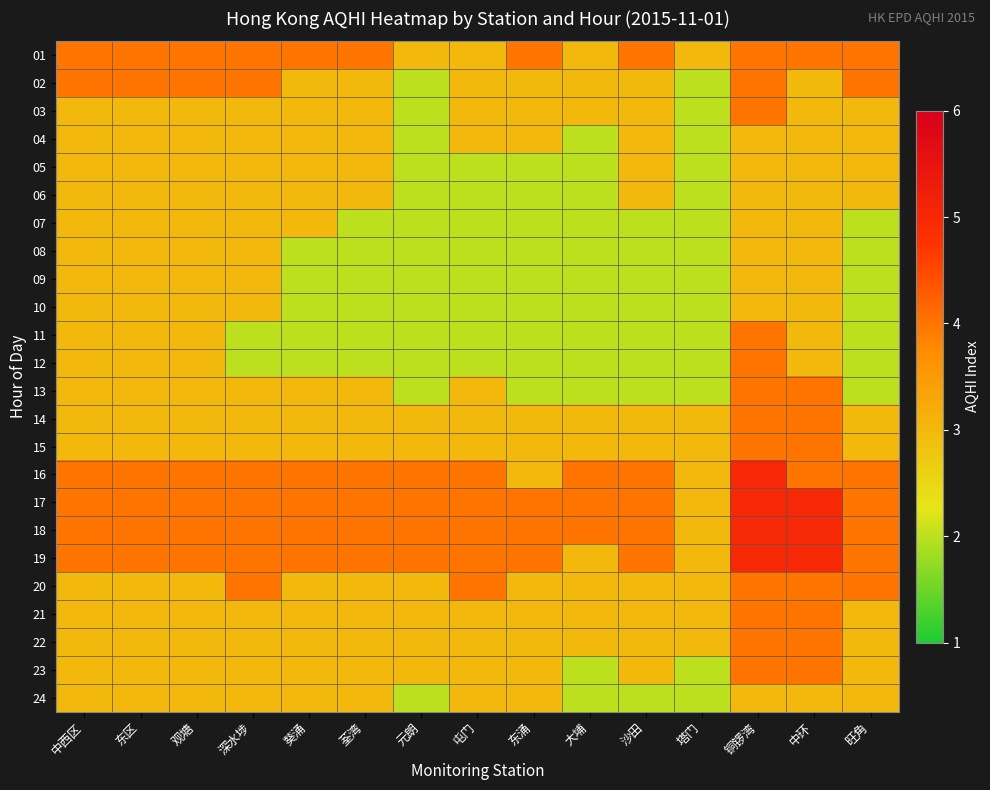

Count the number of data series in this chart.

24